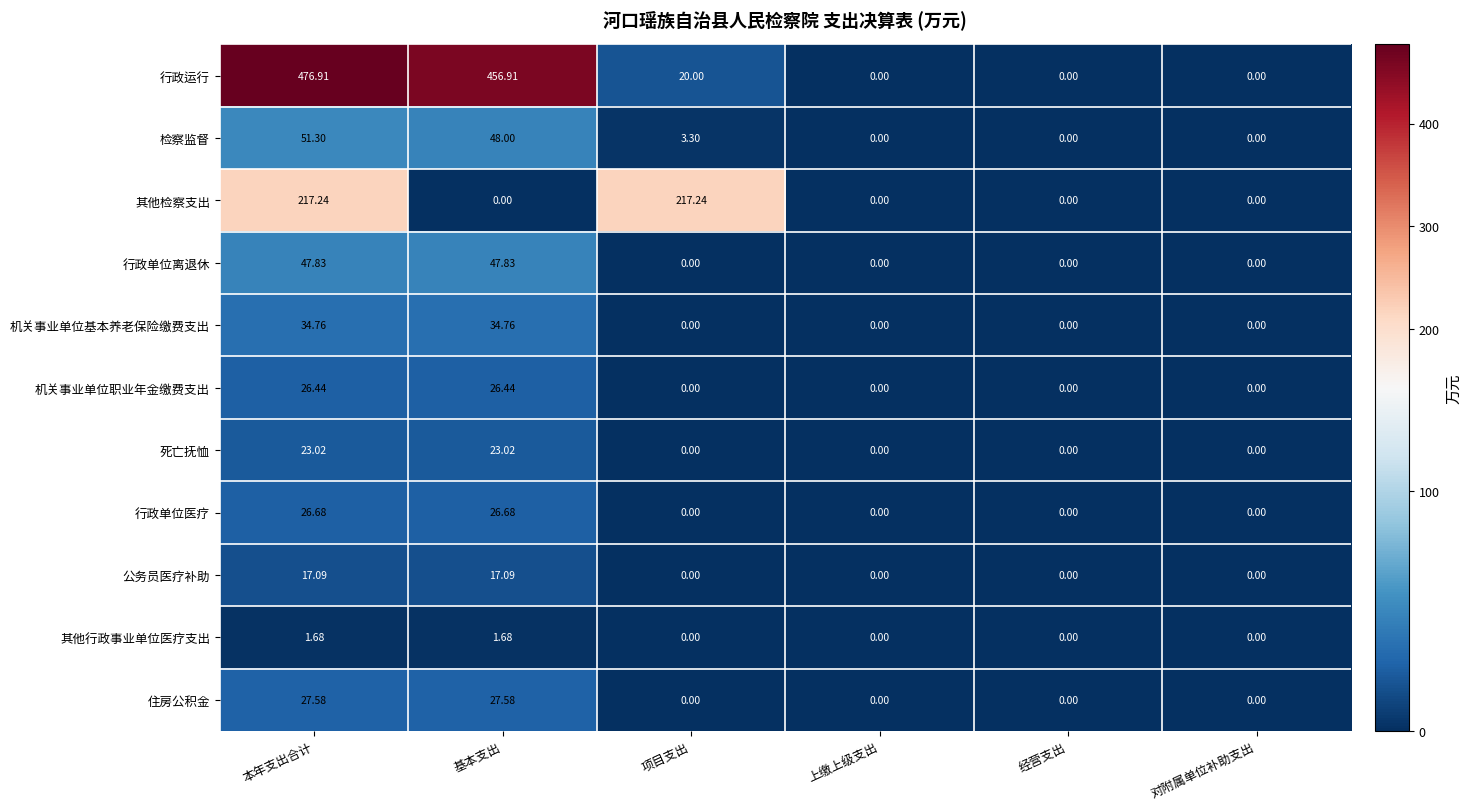

Which series has the widest spread of values?

行政运行